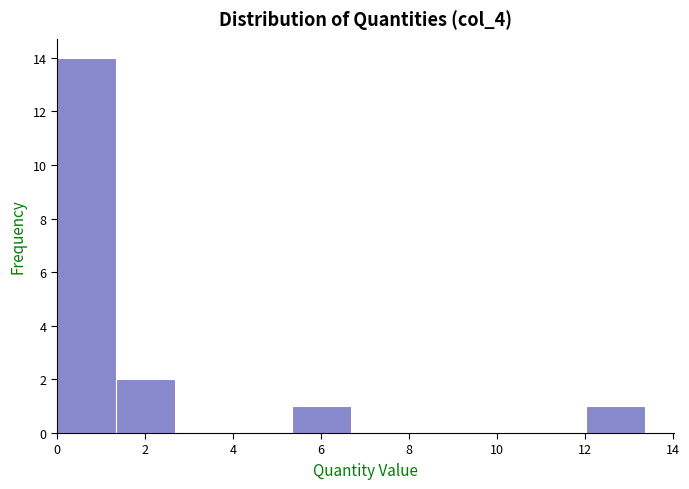

Over which range of the x-axis is the bar tallest?

0.0 to 1.4